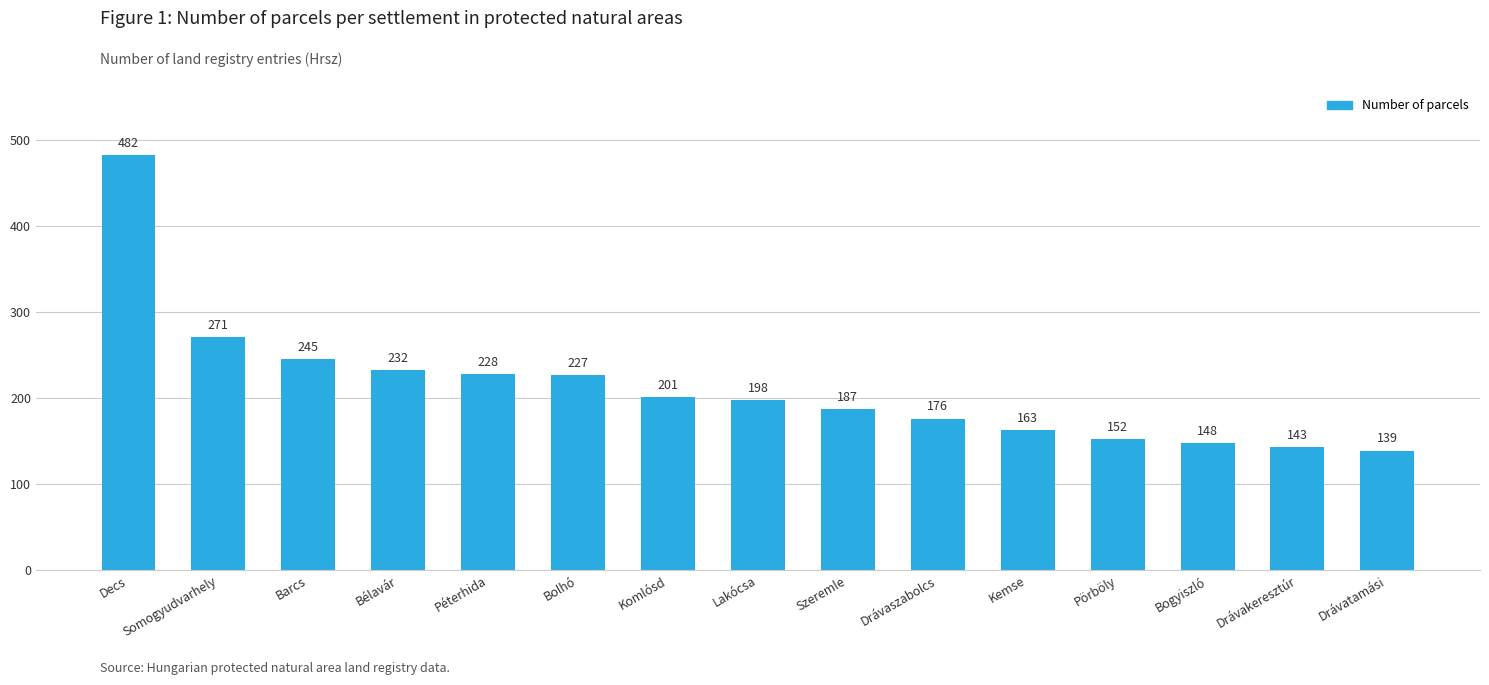

What is the difference between the maximum and minimum values?

343